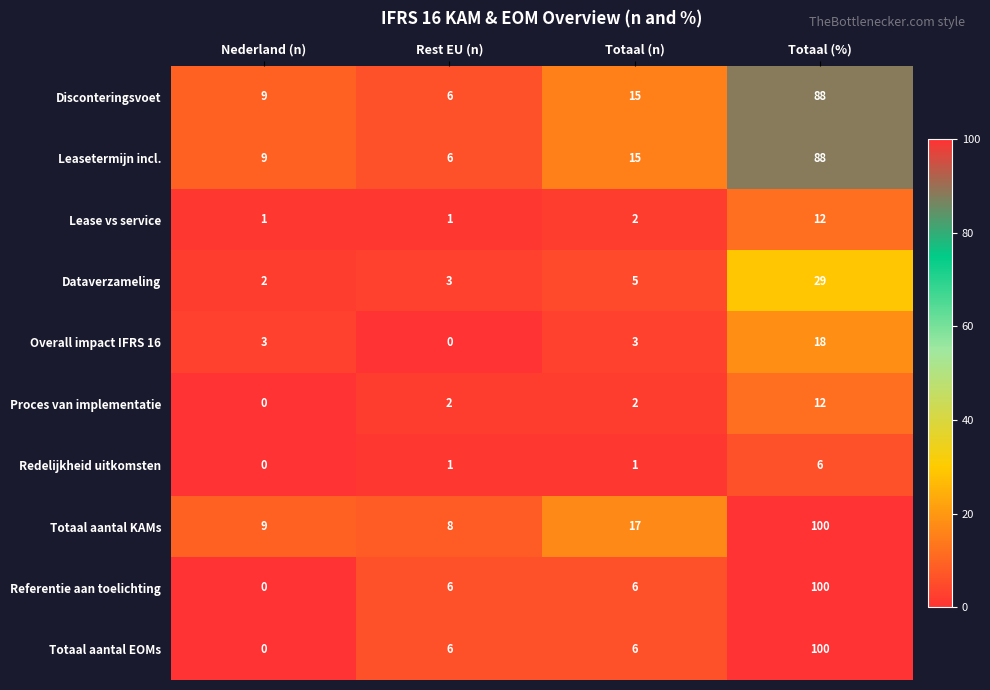

How many data points does each series have?

4